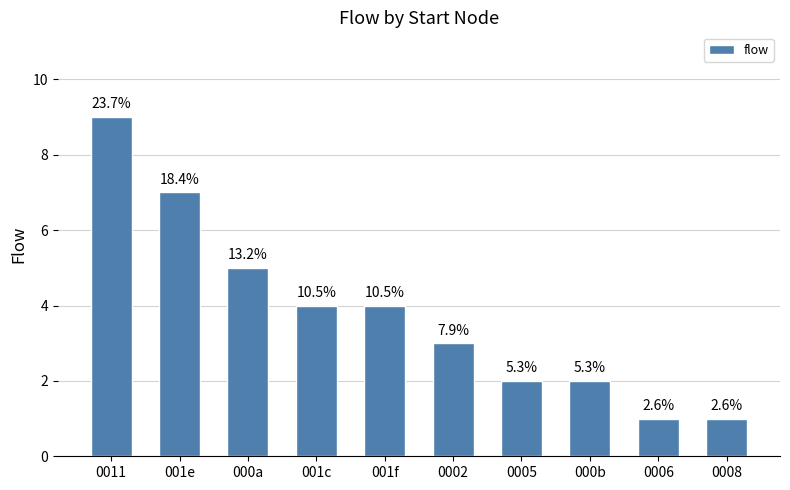

What is the sum of the values at 0011 and 0002?

12